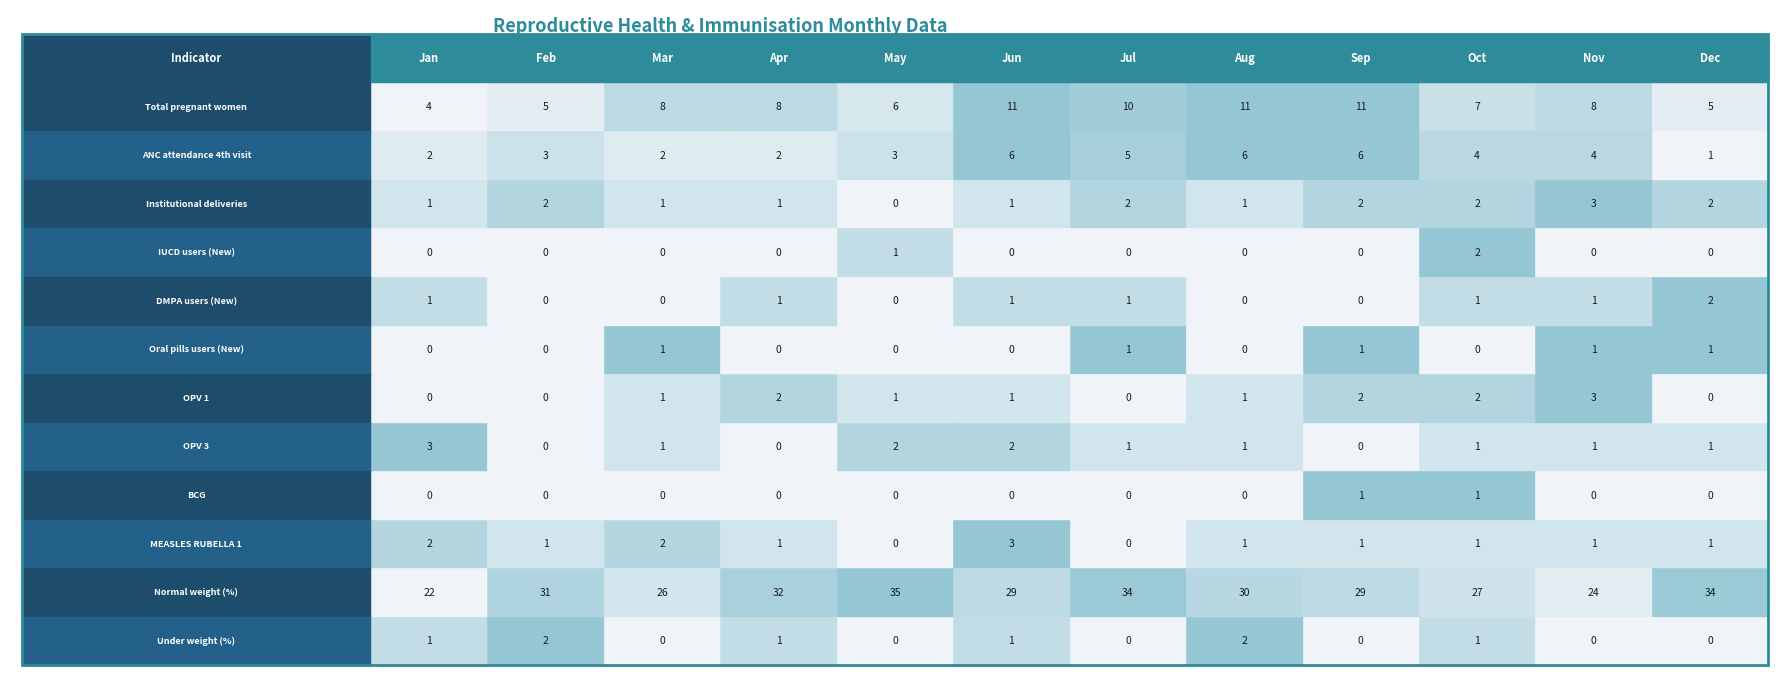

Count the number of data series in this chart.

12